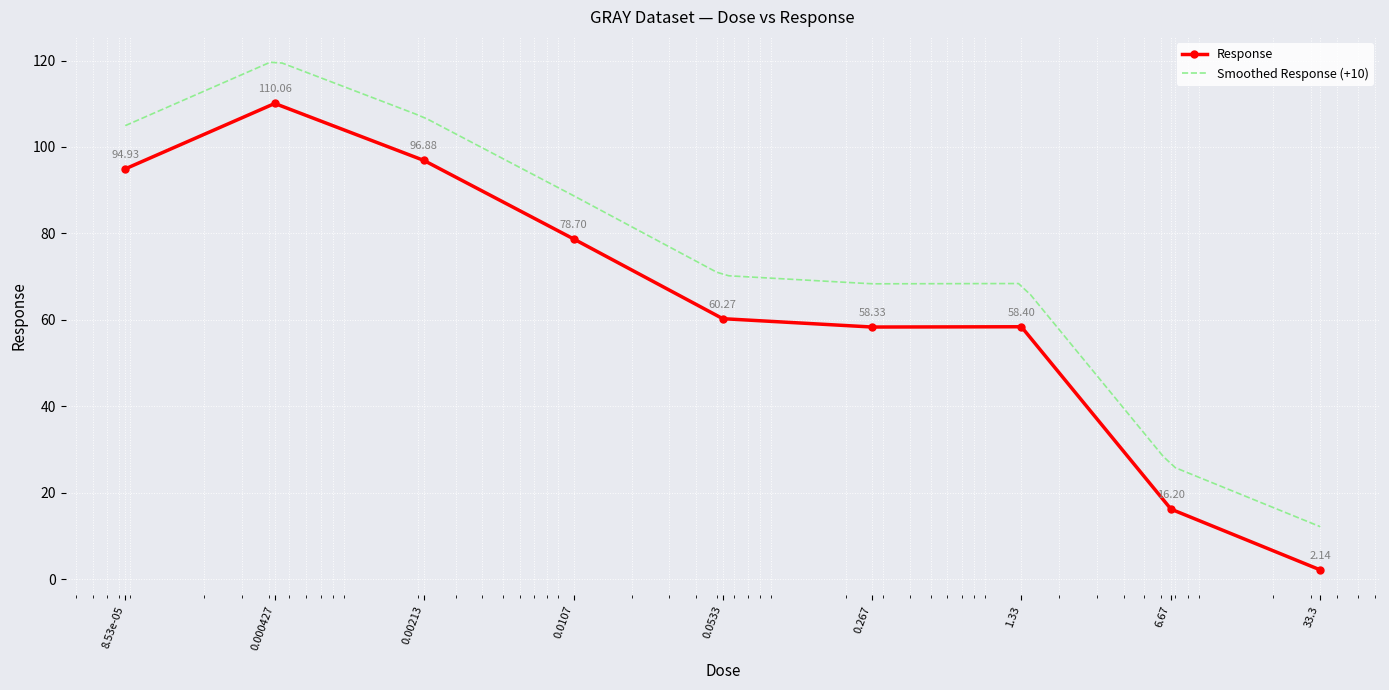

What is the difference between the values at 0.0107 and 0.000427?

31.4